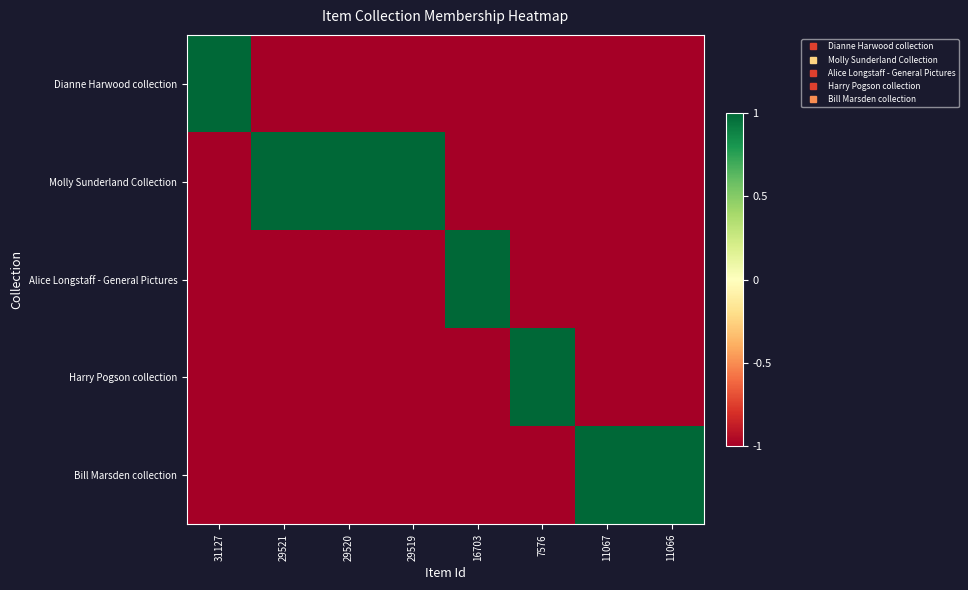

What is the difference between the highest and lowest values at 7576?

2